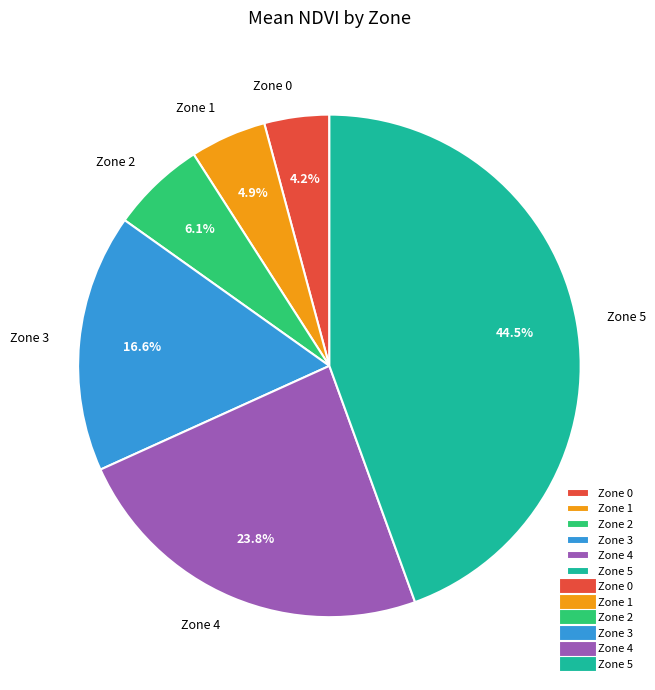

Is Zone 3 the majority of the pie?

No